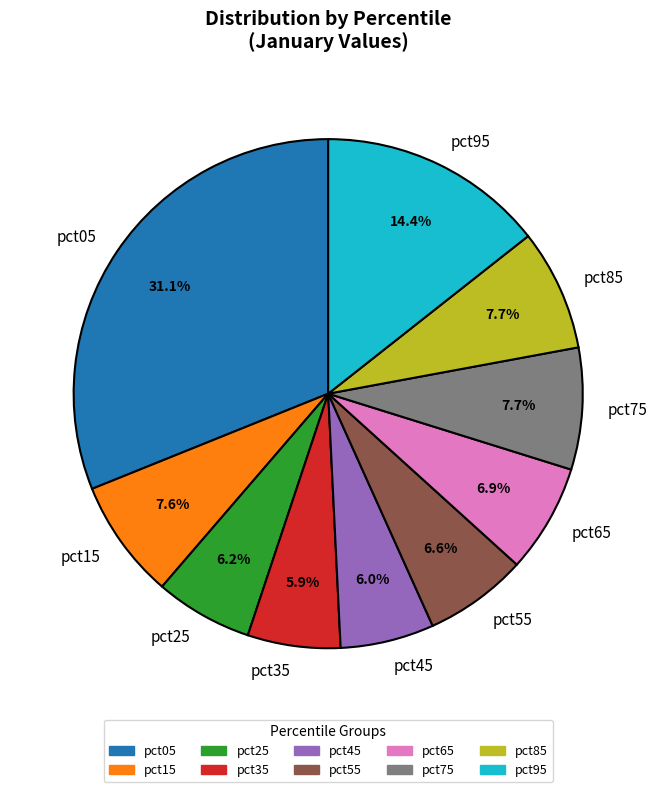

To the nearest percent, what is the average slice percentage?

10%